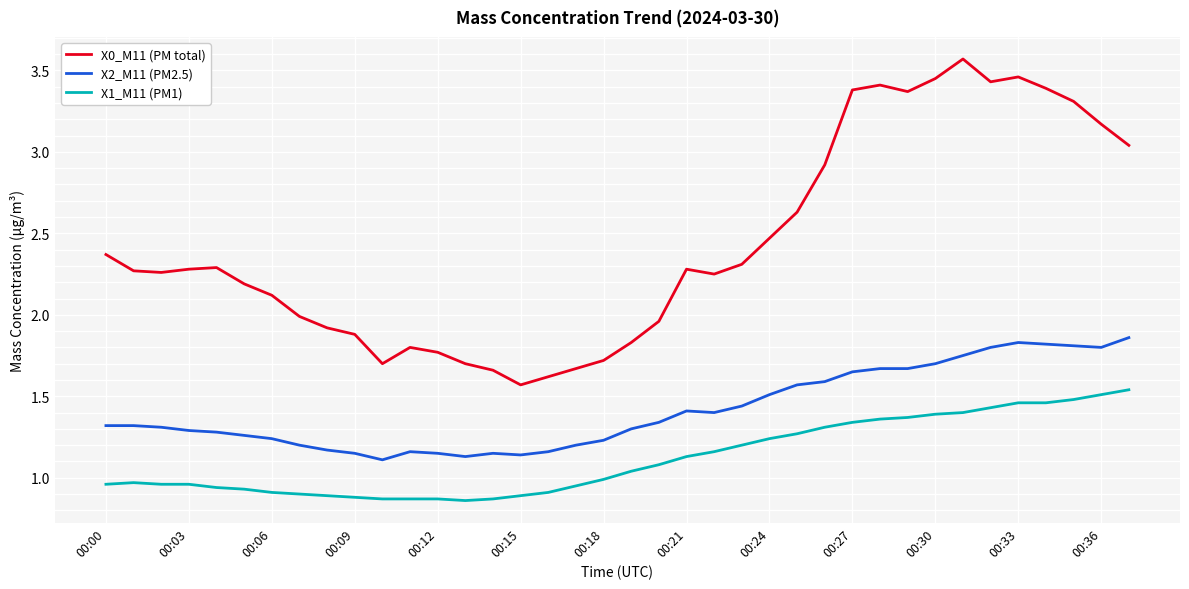

Which series has the widest spread of values?

X0_M11 (PM total)